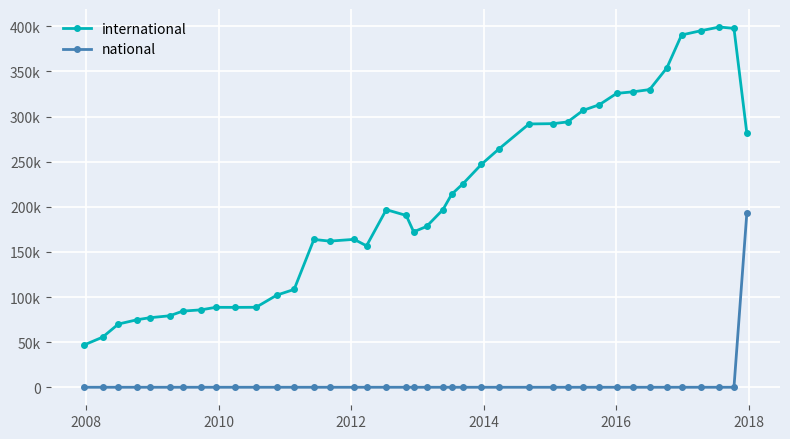

True or false: national and international intersect in this chart.

False